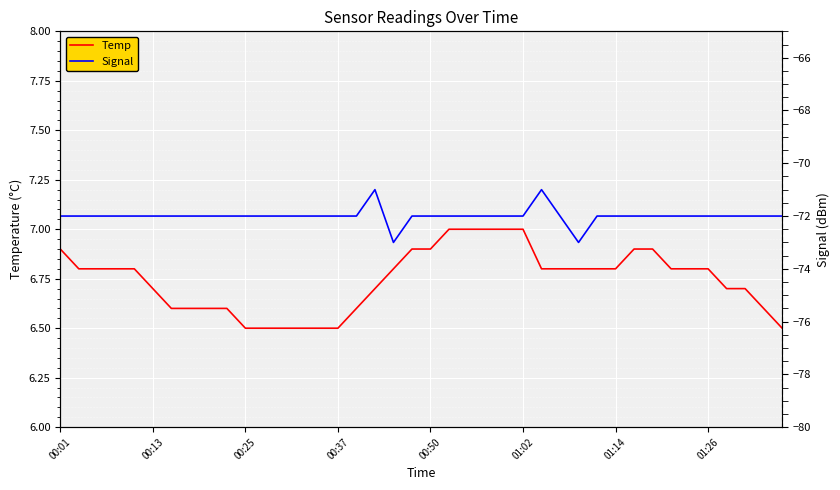

The Temp series shows 1.9 at 01:14. True or false?

False